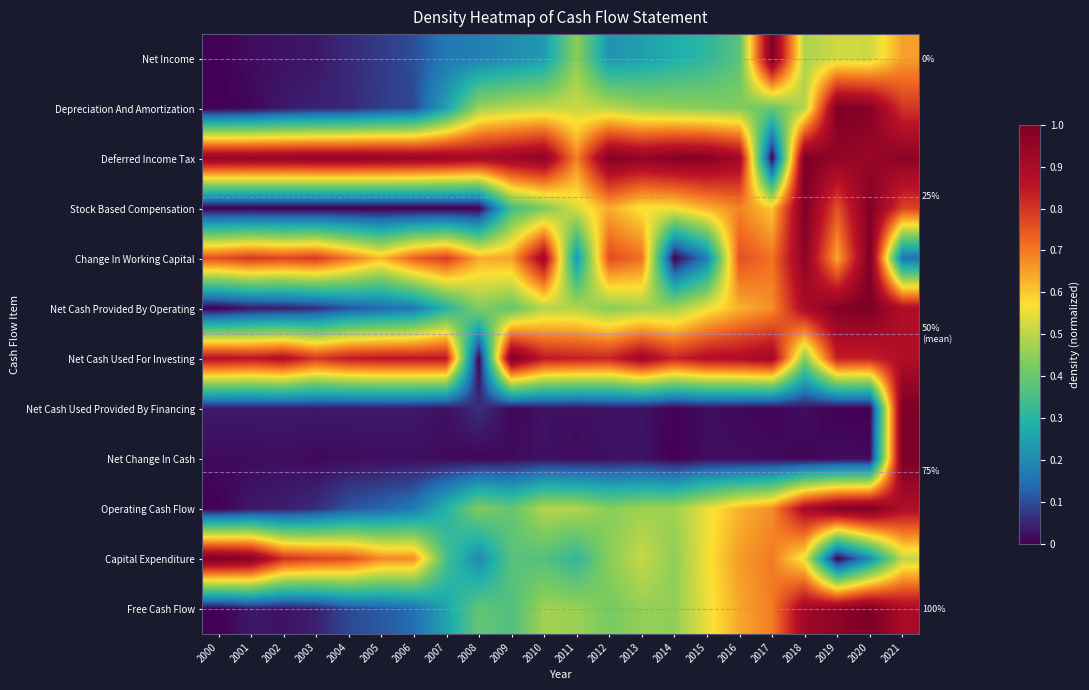

What is the sum of the Capital Expenditure values at 2021 and 2004?

1.3